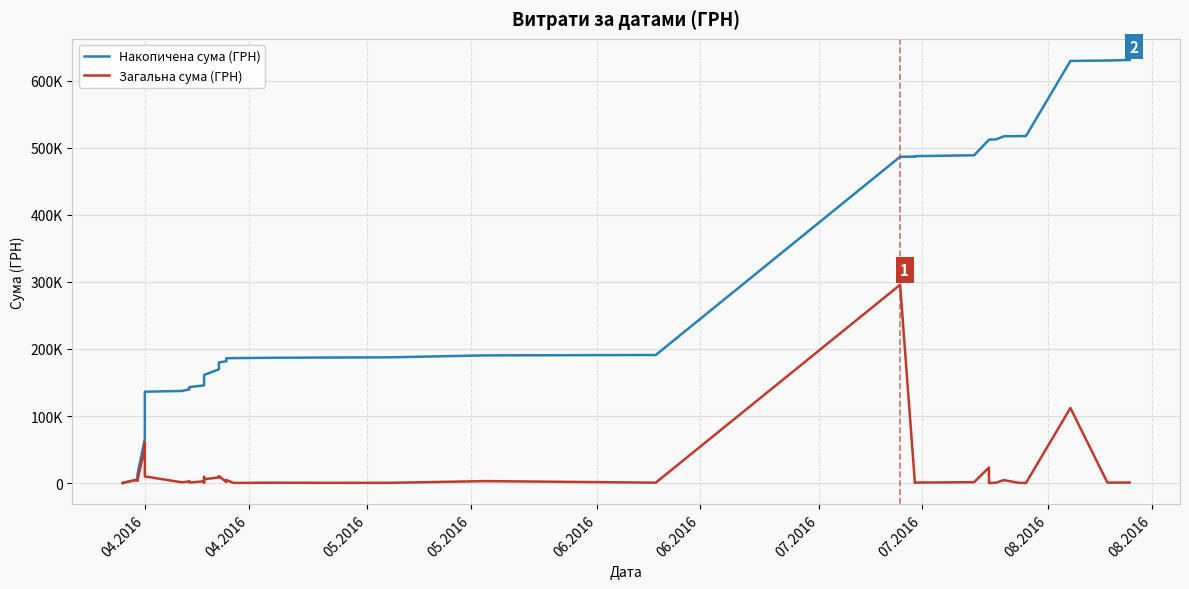

How many interior local peaks does the Загальна сума (ГРН) series have?

14